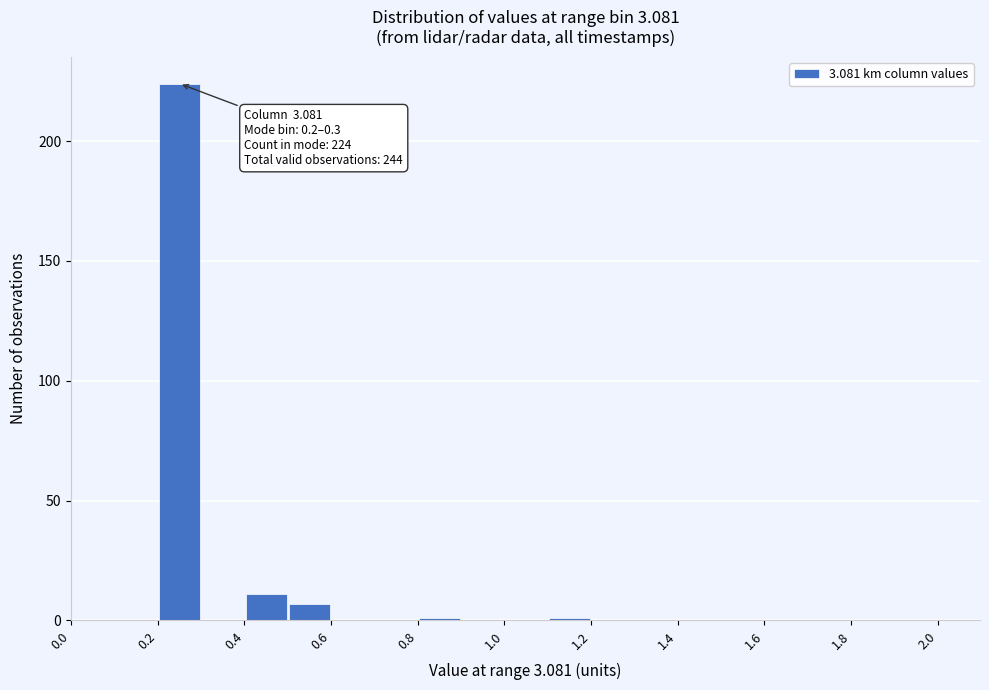

Over which range of the x-axis is the bar tallest?

0.2 to 0.3